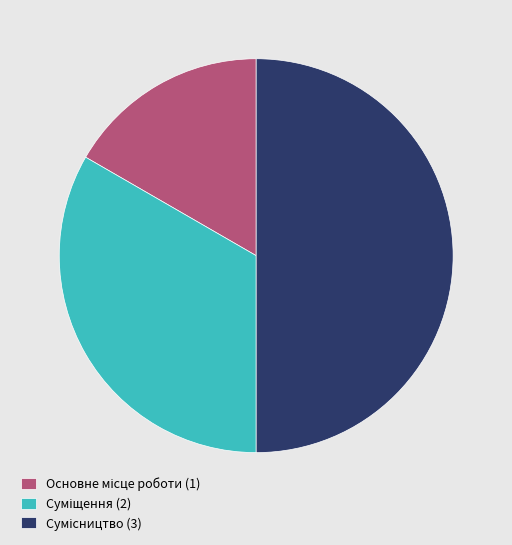

To the nearest percent, what portion does Сумісництво represent?

50%